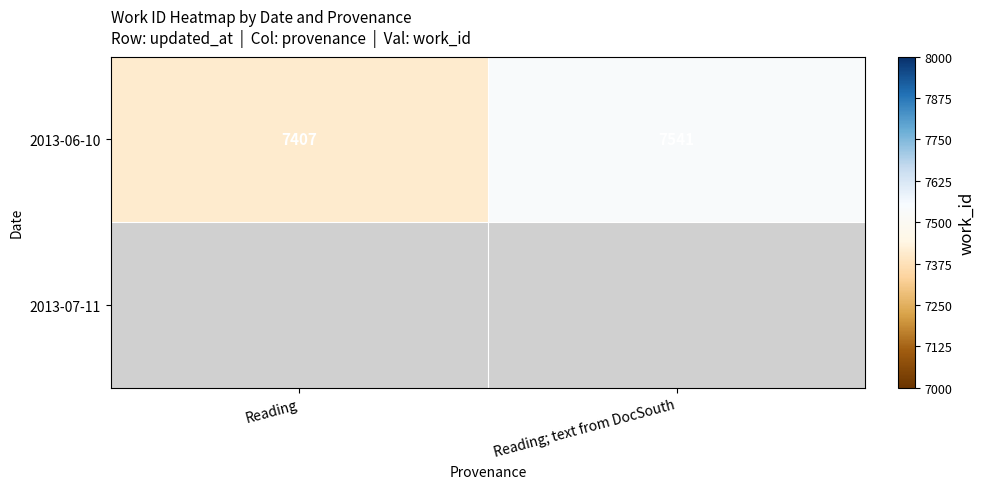

How many categories are shown in the chart?

2